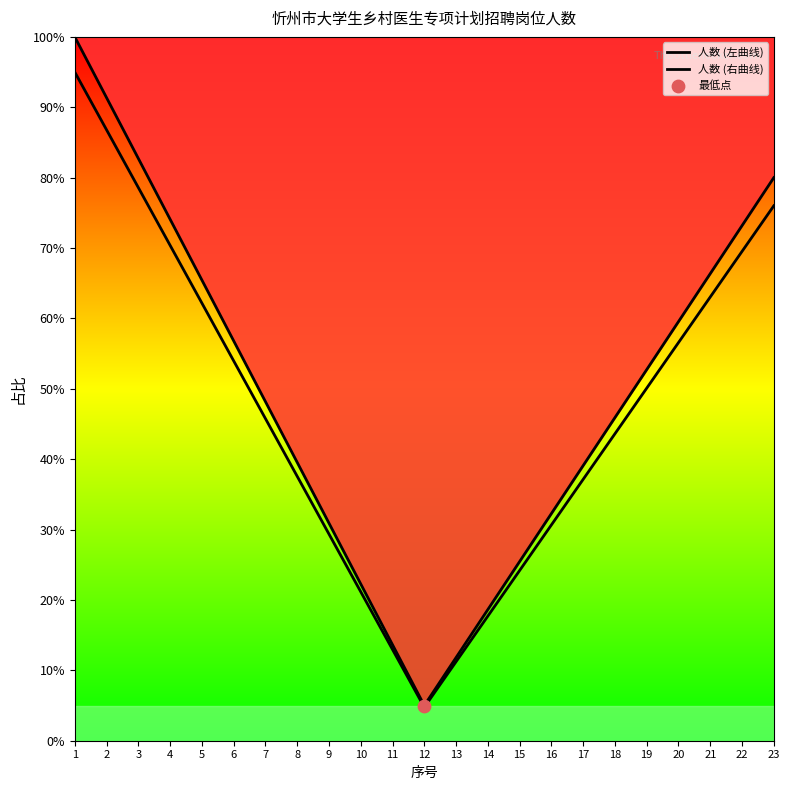

Which series has the widest spread of Y values?

人数 (左曲线)